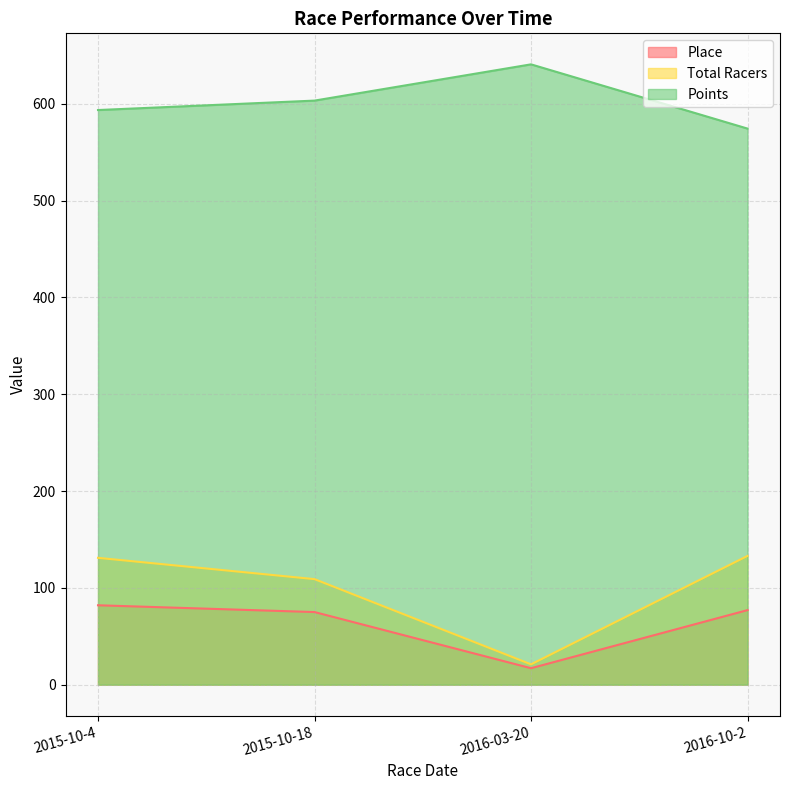

In Total Racers, how many points are lower than both neighbors (excluding endpoints)?

1